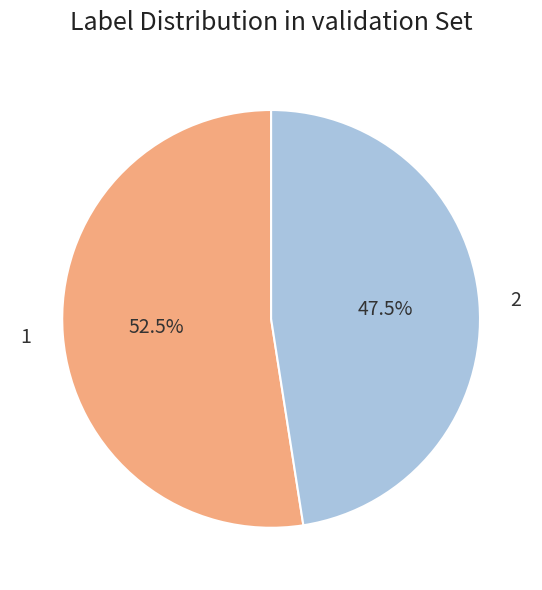

Which category has the smallest portion of the pie?

2